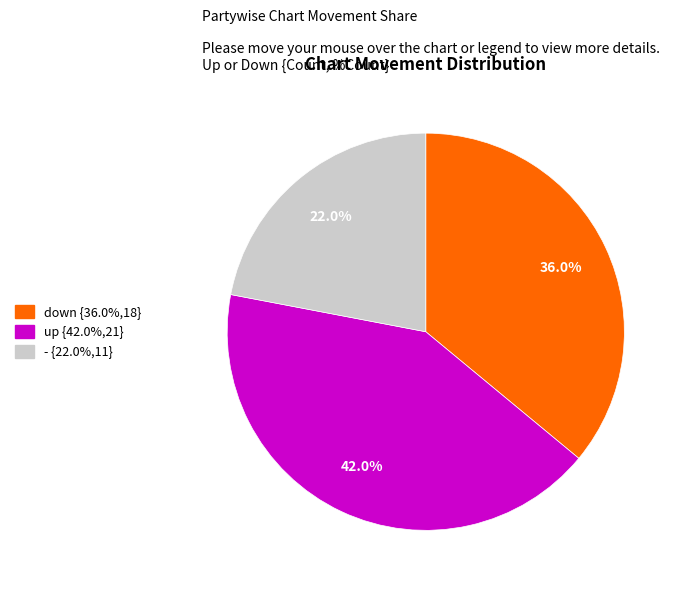

To the nearest percent, what is the difference between the largest and smallest slice percentages?

20%